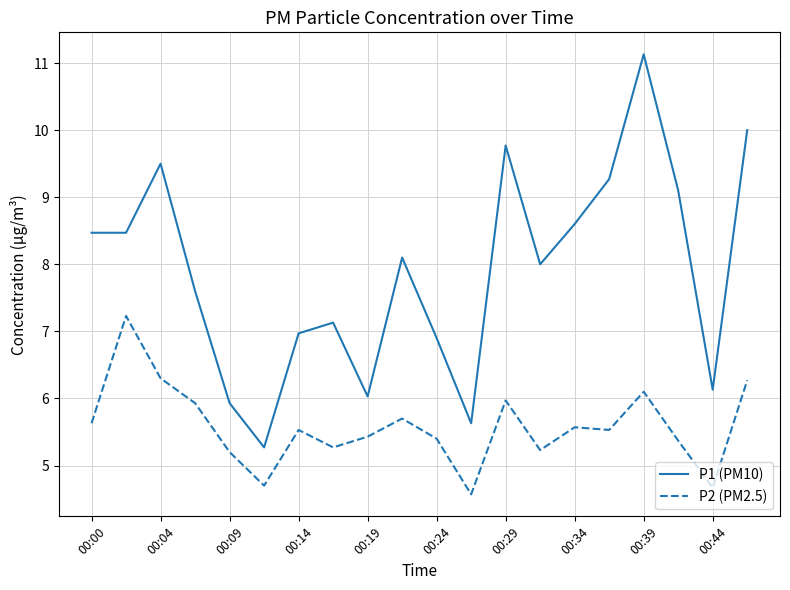

What is the difference between the maximum and minimum values in the P1 (PM10) series?

5.9